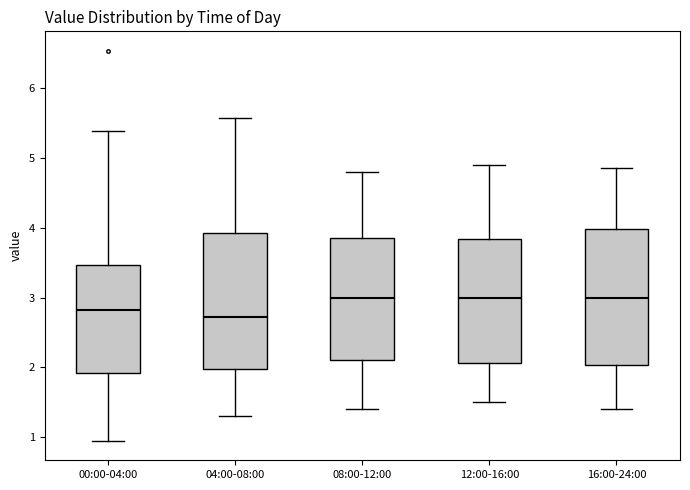

Where does the lower whisker of the box for 08:00-12:00 end on the y-axis? The values are not printed on the chart, so give them approximately, as read against the axis.

1.4